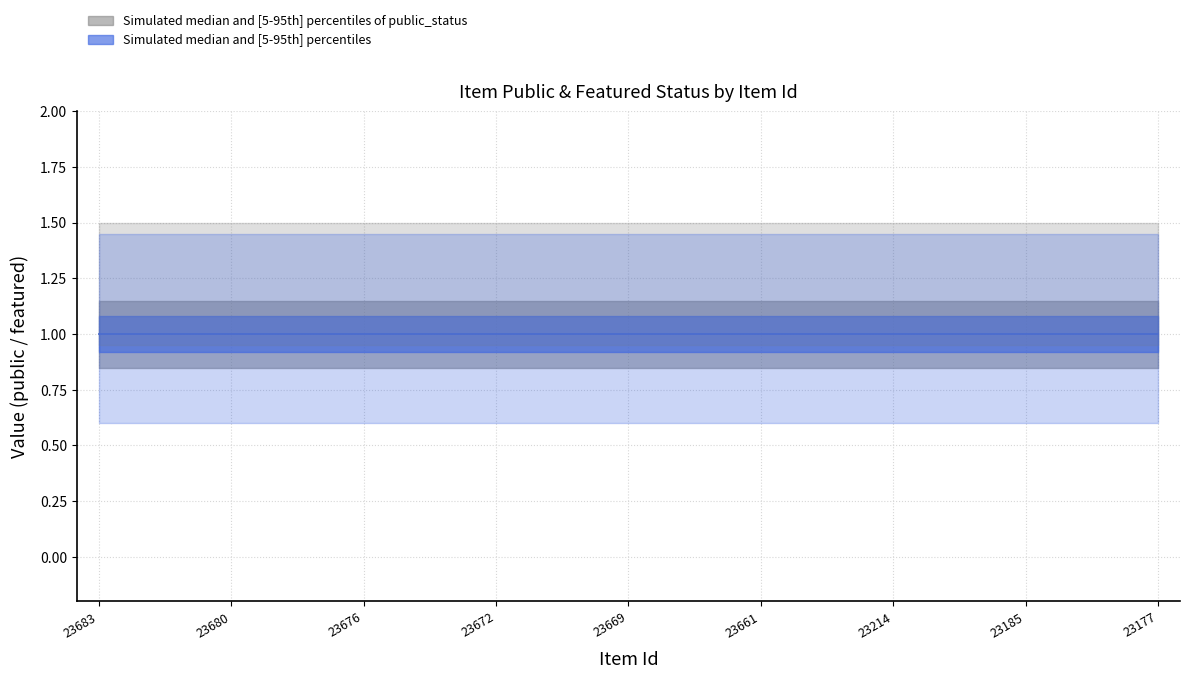

Does the chart have visible grid lines?

Yes